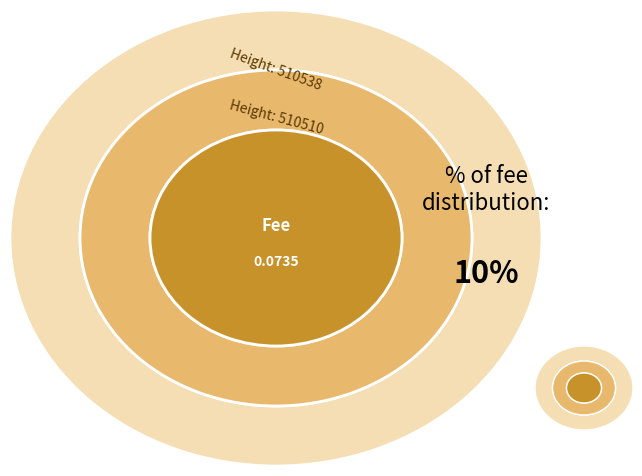

The 510510 slice represents 20% of the pie. True or false?

False